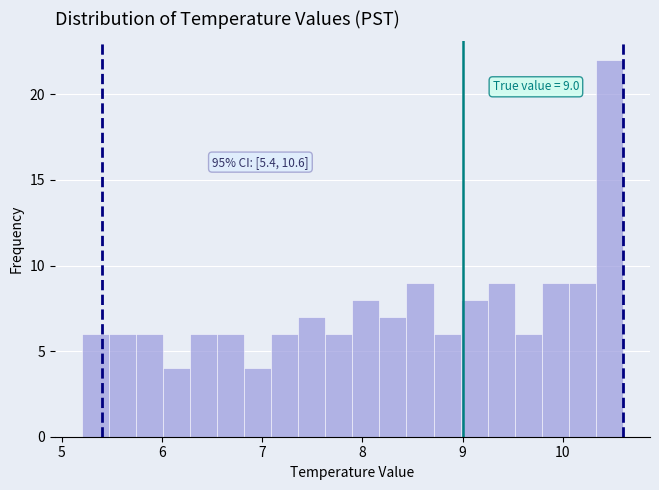

Read against the x-axis, roughly where is the centre of the tallest bar?

10.5